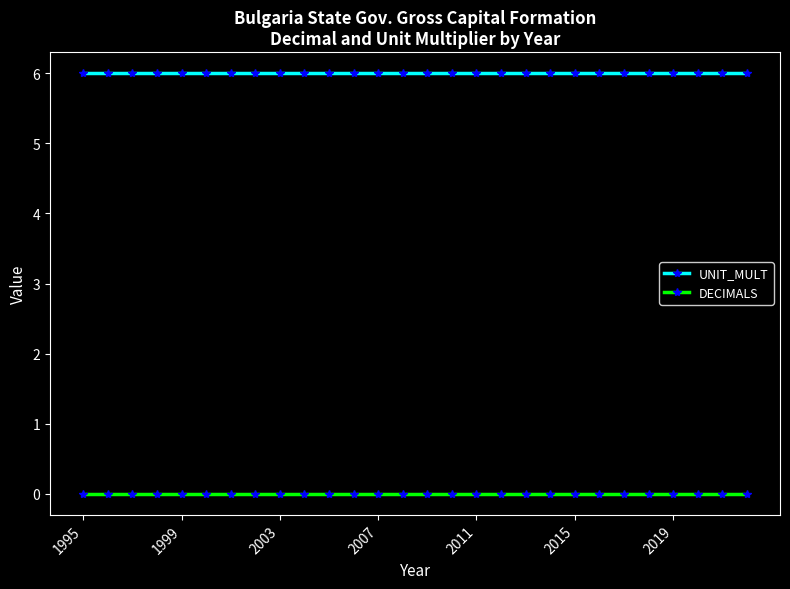

What is the value of the UNIT_MULT point at the 27th from the left?

6